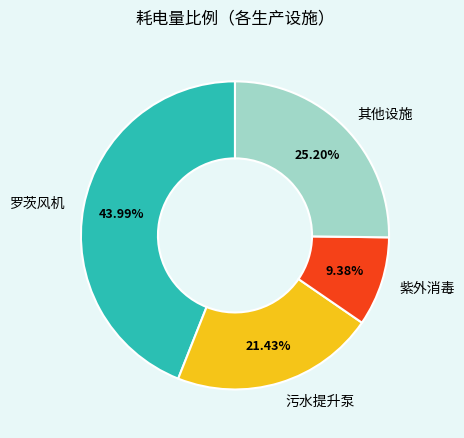

Is there any slice that represents more than half of the pie?

No